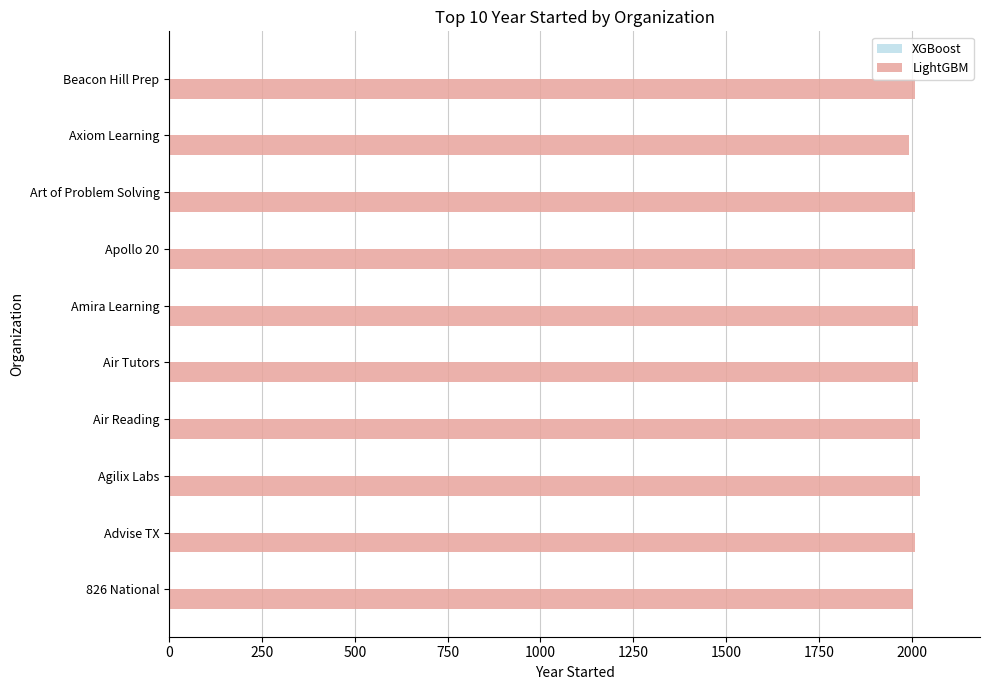

Count the number of categories in the chart.

10